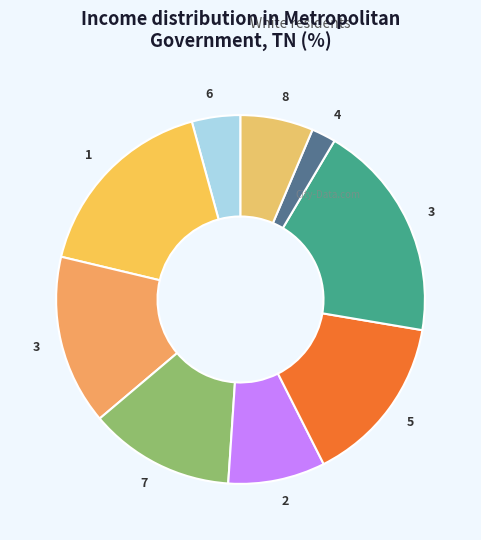

Rank the categories by value from highest to lowest.

3, 1, 3, 5, 7, 2, 8, 6, 4